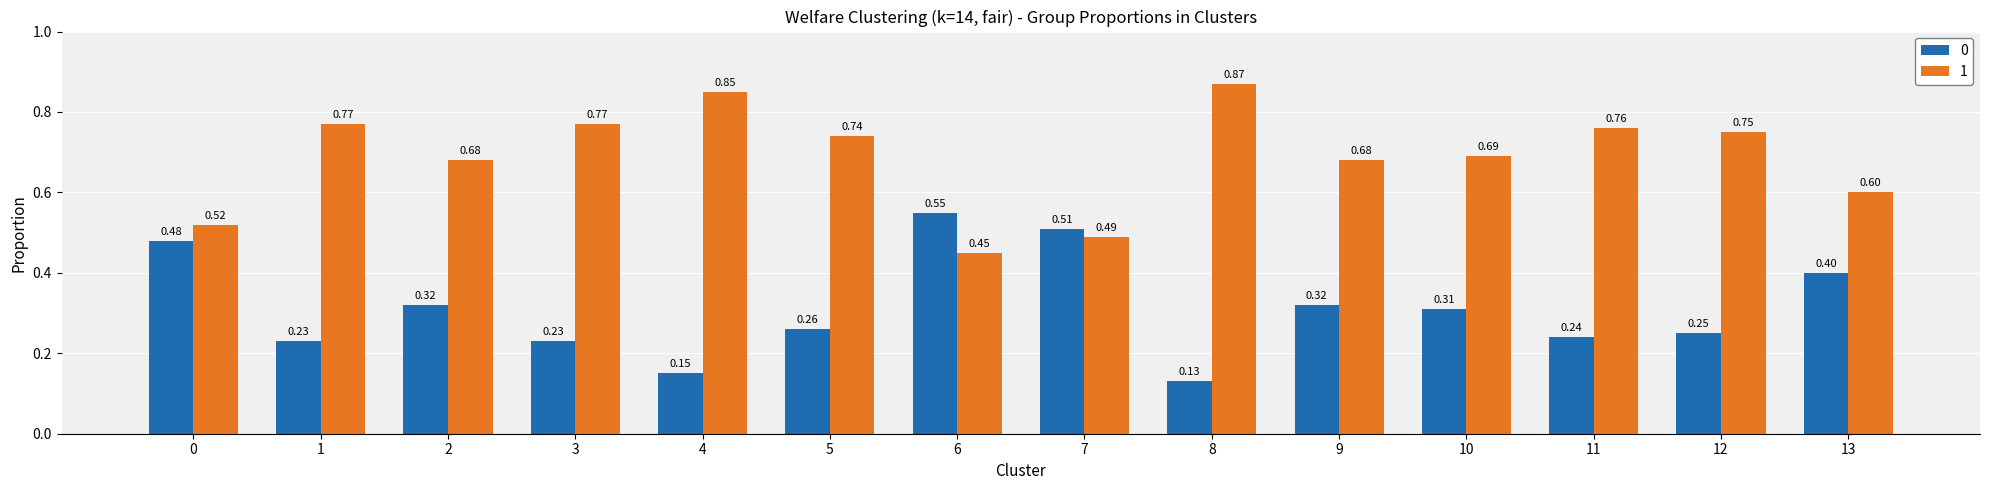

What is the difference between the maximum and minimum values in the 0 series?

0.4